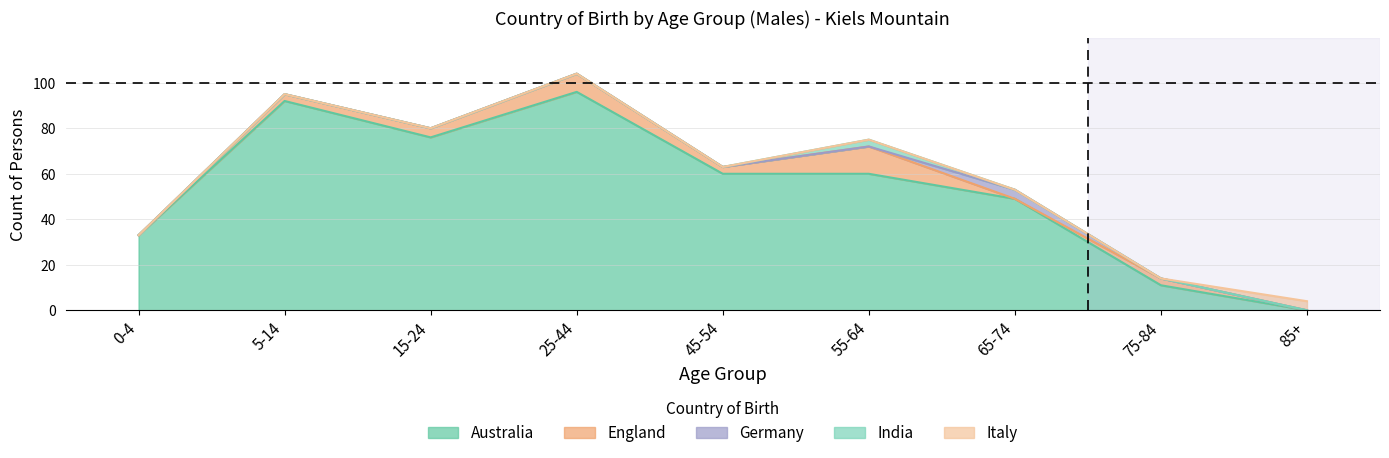

Which series has the largest range (max minus min)?

Australia